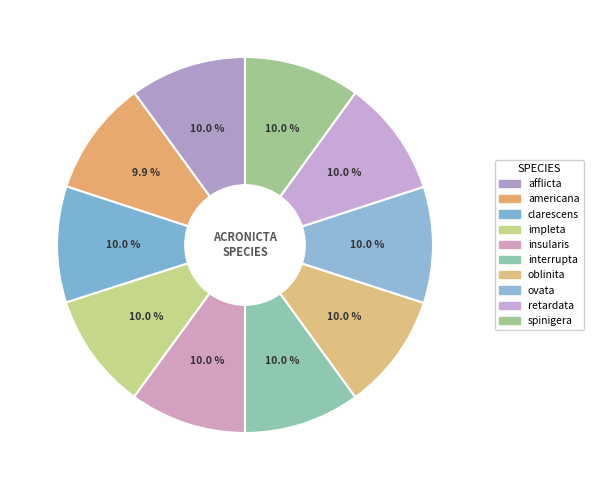

Does insularis represent more than half of the total?

No